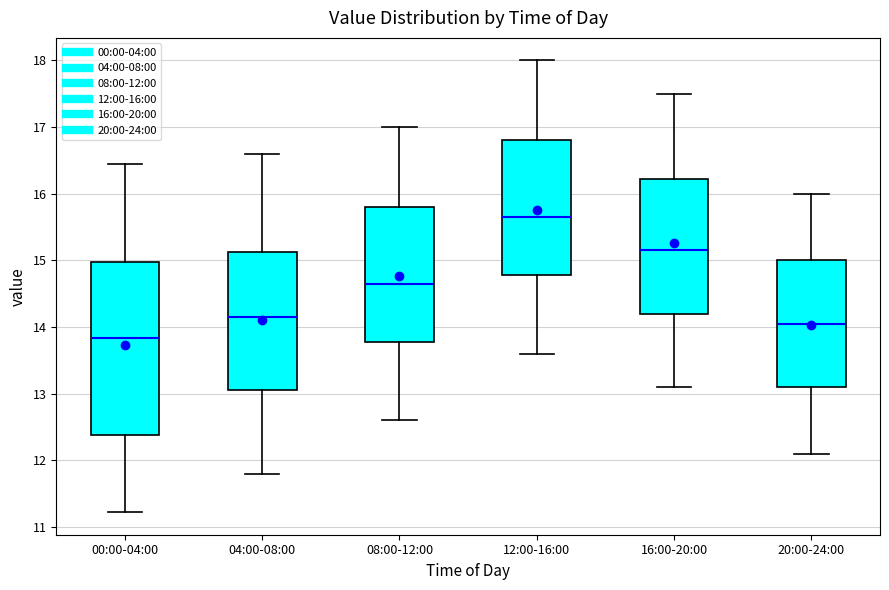

Reading left to right, transcribe this box plot: for each box, give where its median line is, the range the box spans, and where its two whiskers end, as read against the y-axis. The values are not printed on the chart, so give them approximately, as read against the axis.

00:00-04:00: median 13.8, box 12.4 to 15.0, whiskers 11.2 to 16.5
04:00-08:00: median 14.2, box 13.1 to 15.1, whiskers 11.8 to 16.6
08:00-12:00: median 14.7, box 13.8 to 15.8, whiskers 12.6 to 17.0
12:00-16:00: median 15.7, box 14.8 to 16.8, whiskers 13.6 to 18.0
16:00-20:00: median 15.2, box 14.2 to 16.2, whiskers 13.1 to 17.5
20:00-24:00: median 14.1, box 13.1 to 15.0, whiskers 12.1 to 16.0